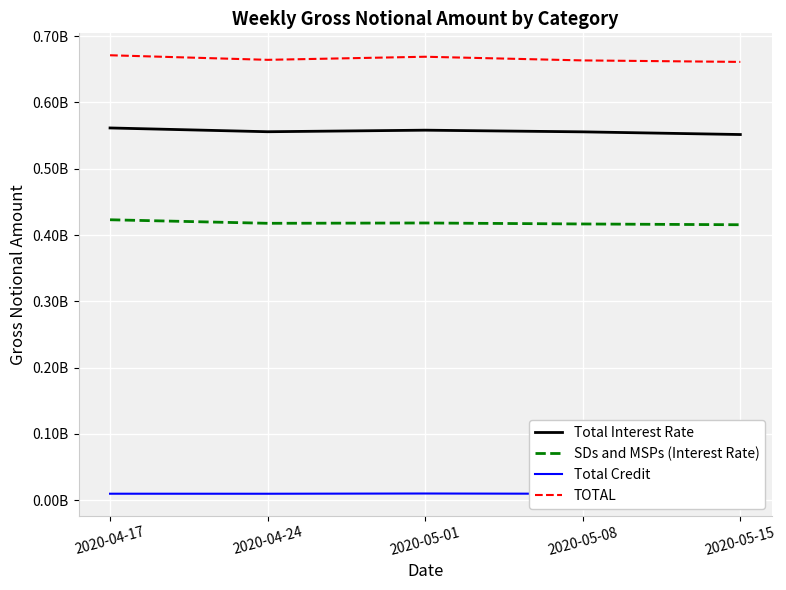

True or false: Total Credit and TOTAL intersect in this chart.

False